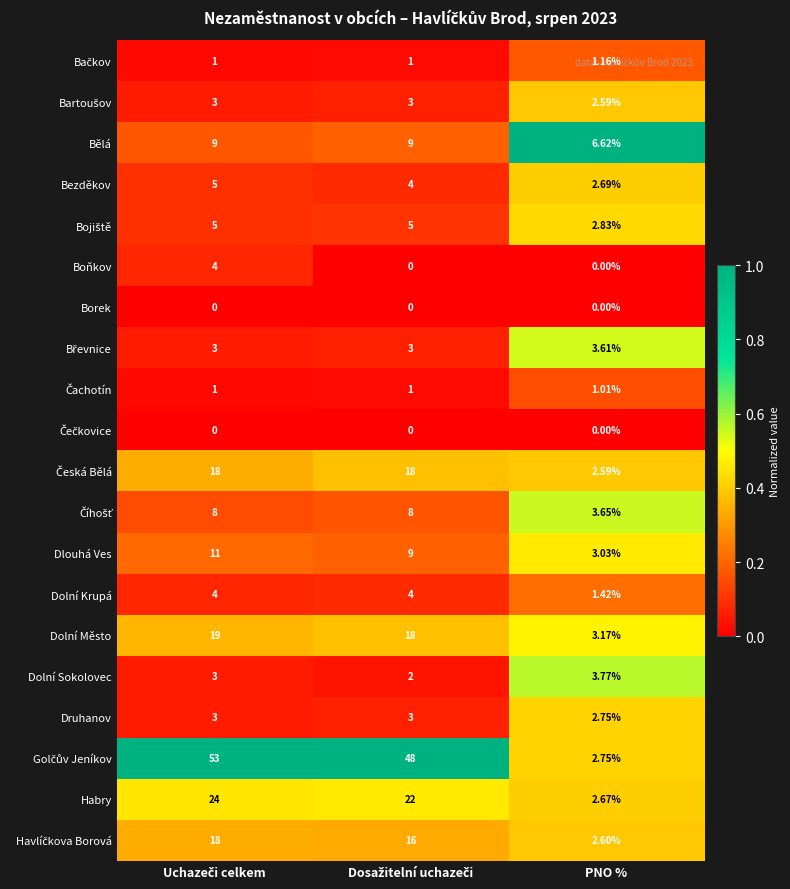

Where is Druhanov nearest to the value 2?

PNO %